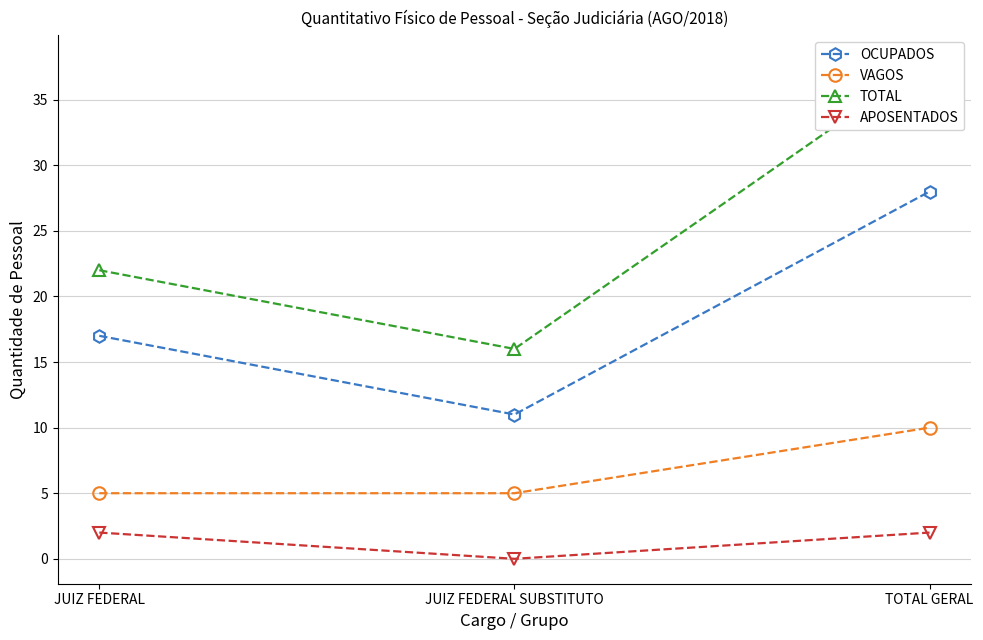

What is the difference between the maximum and minimum values in the OCUPADOS series?

17